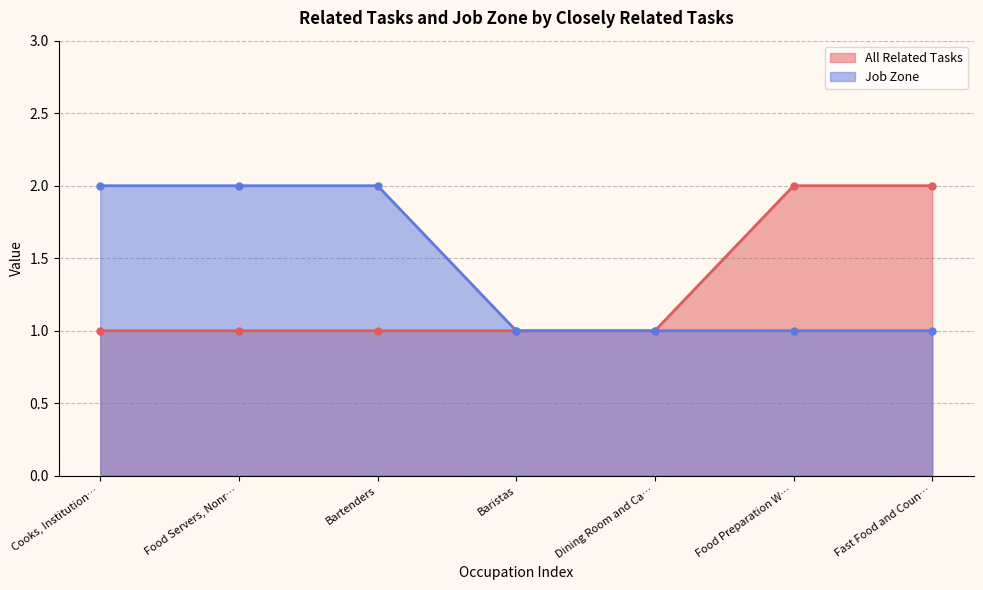

Between Baristas and Fast Food and Counter Workers, which is larger?

Fast Food and Counter Workers